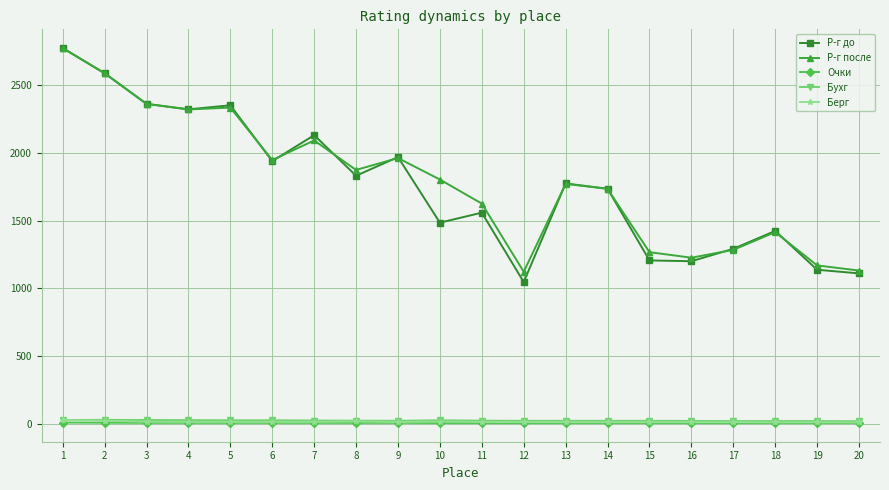

True or false: Р-г до and Берг intersect in this chart.

False